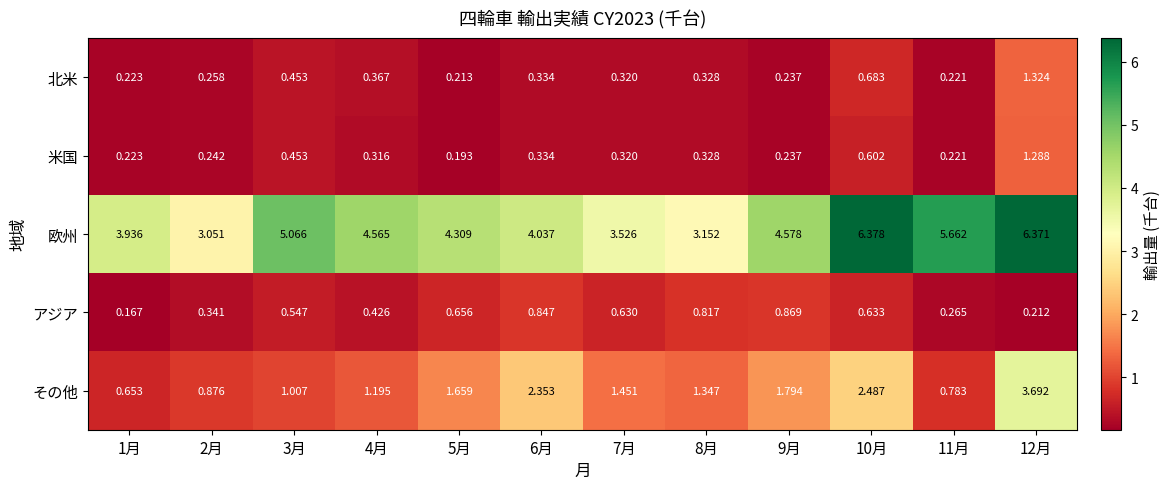

List the series in order of their peak value, highest first.

欧州, その他, 北米, 米国, アジア